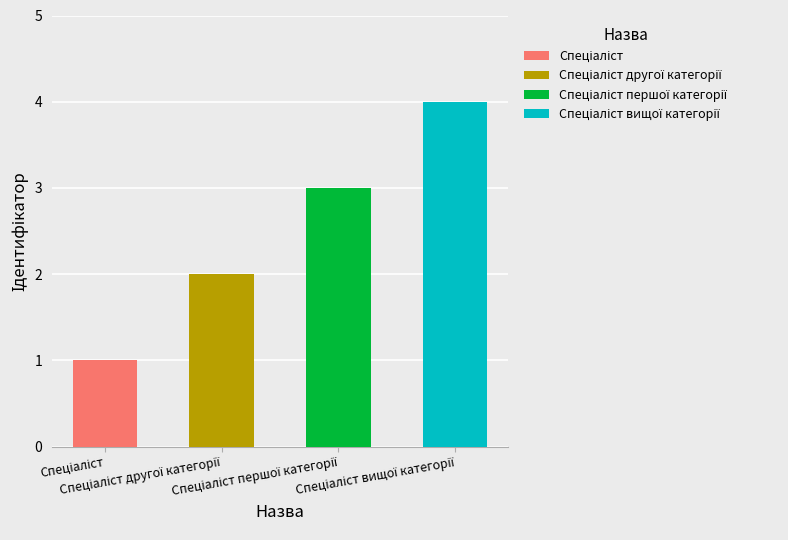

Does the chart contain any negative values?

No